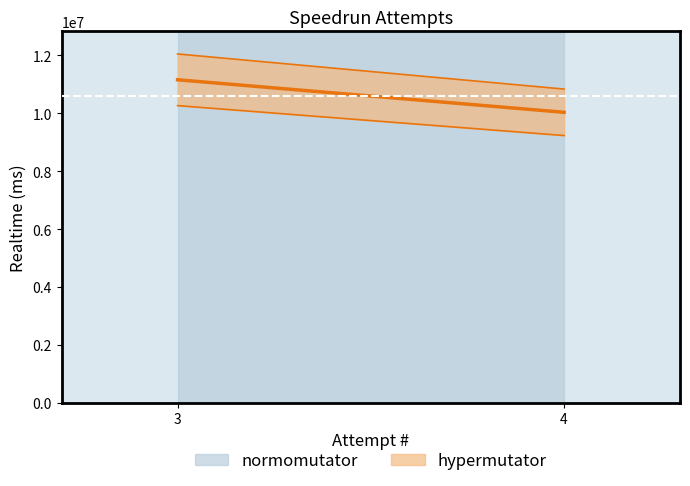

How many values are below 11157402?

1